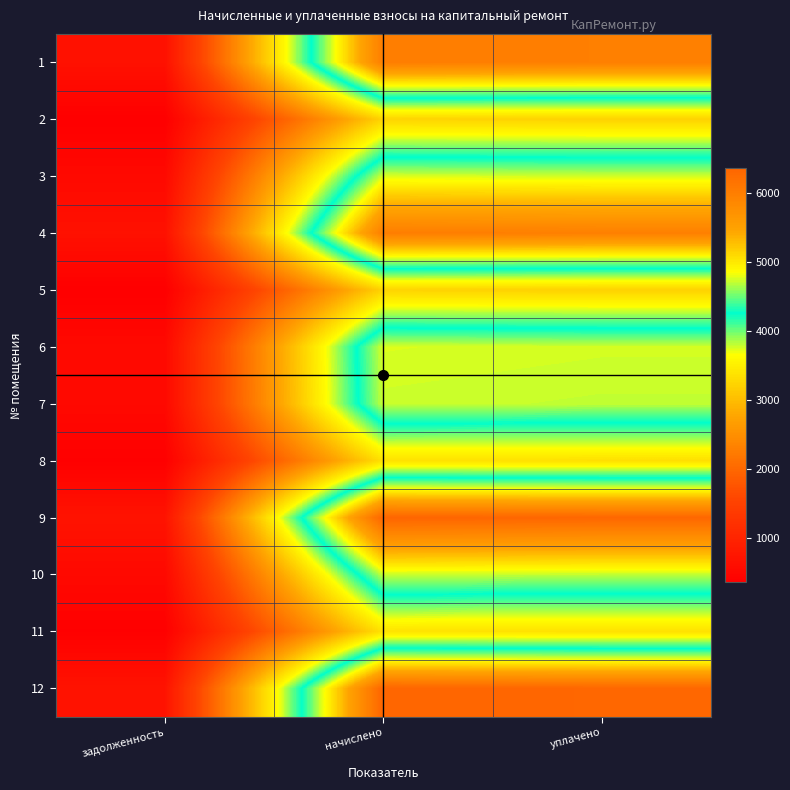

Count the number of data series in this chart.

12